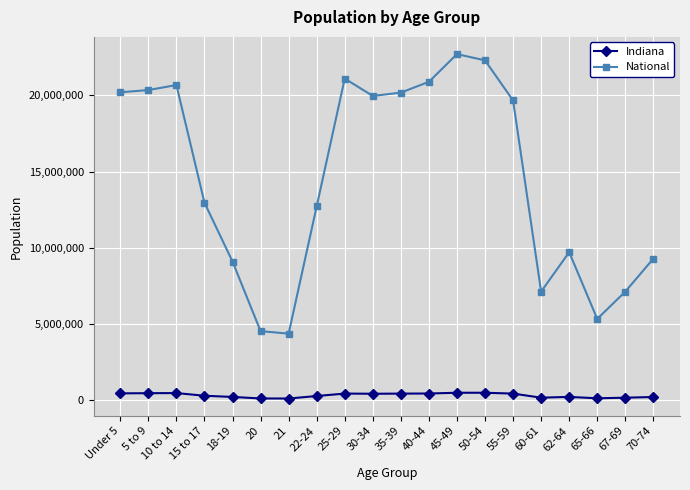

At which category is the sum across all series the highest?

45-49